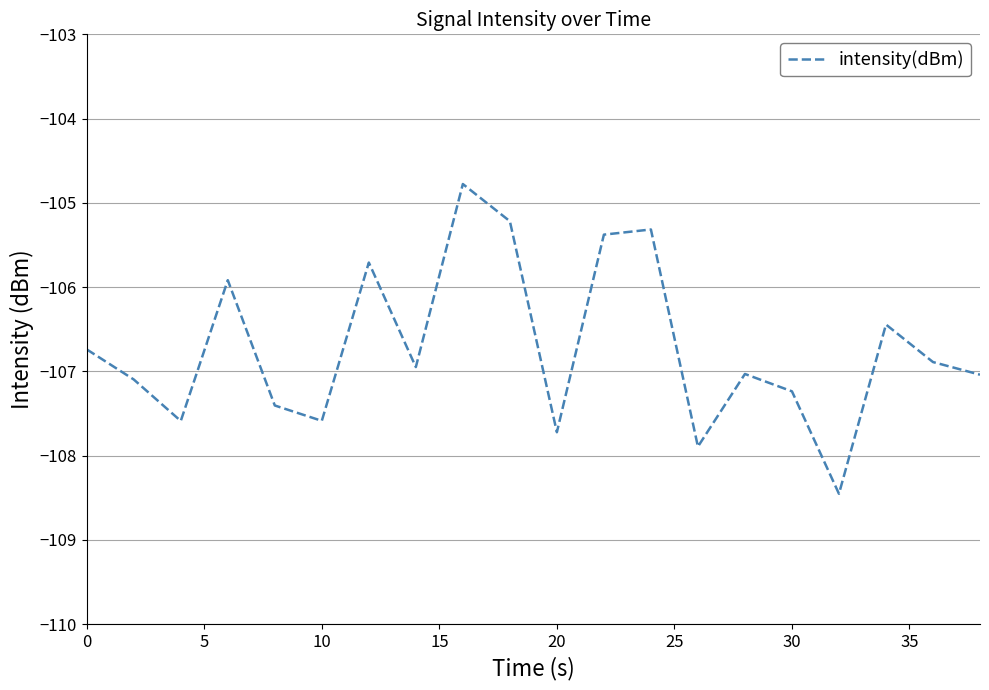

What is the smallest value displayed?

-108.5